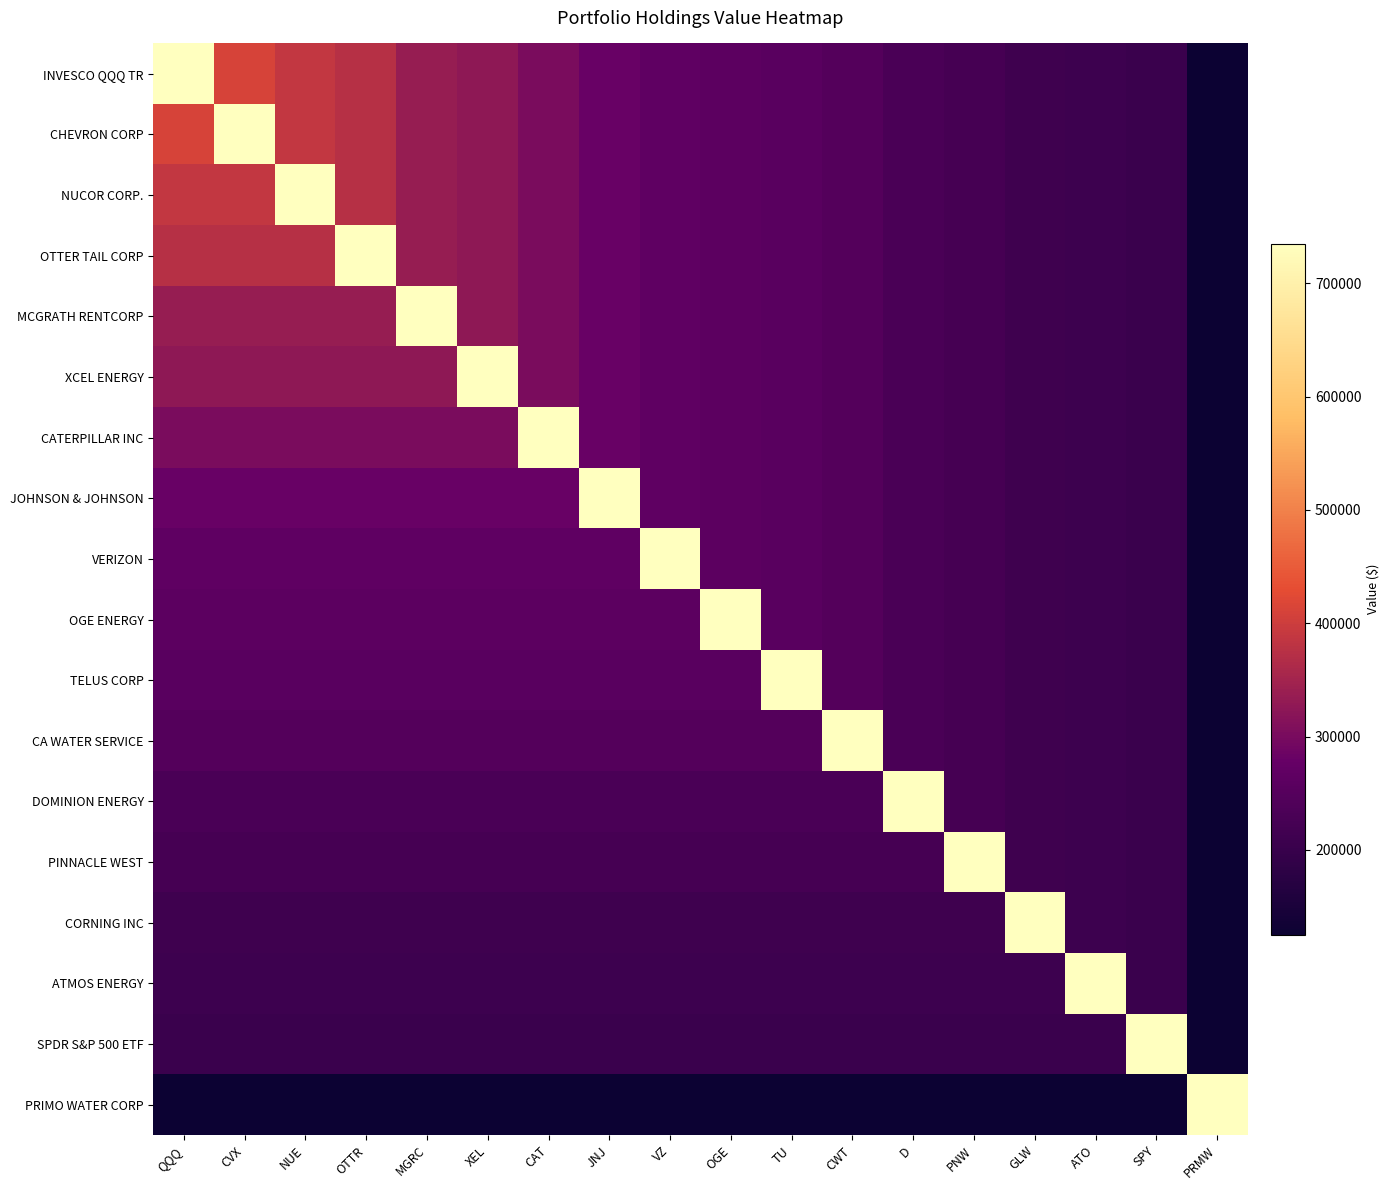

List the series in order of their peak value, highest first.

INVESCO QQQ TR, CHEVRON CORP, NUCOR CORP., OTTER TAIL CORP, MCGRATH RENTCORP, XCEL ENERGY, CATERPILLAR INC, JOHNSON & JOHNSON, VERIZON, OGE ENERGY, TELUS CORP, CA WATER SERVICE, DOMINION ENERGY, PINNACLE WEST, CORNING INC, ATMOS ENERGY, SPDR S&P 500 ETF, PRIMO WATER CORP